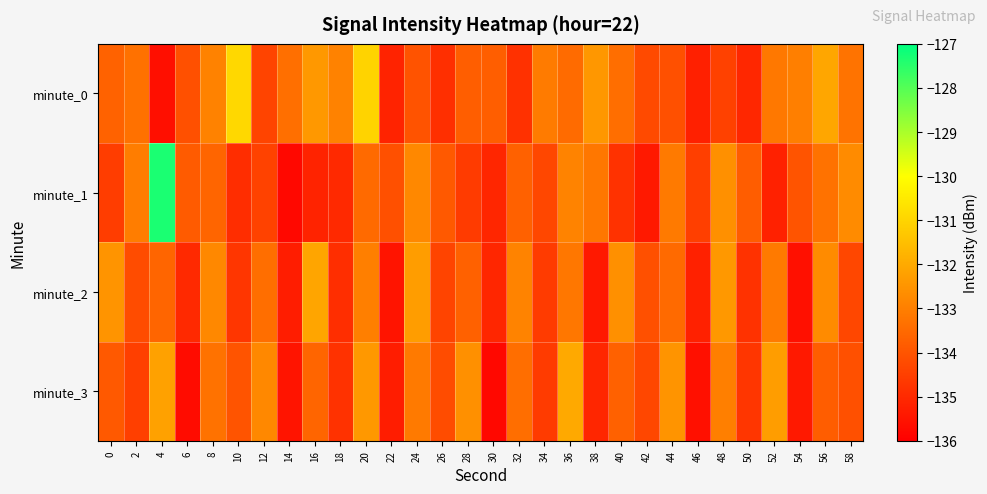

What is the difference between the highest and lowest values at 26?

1.0